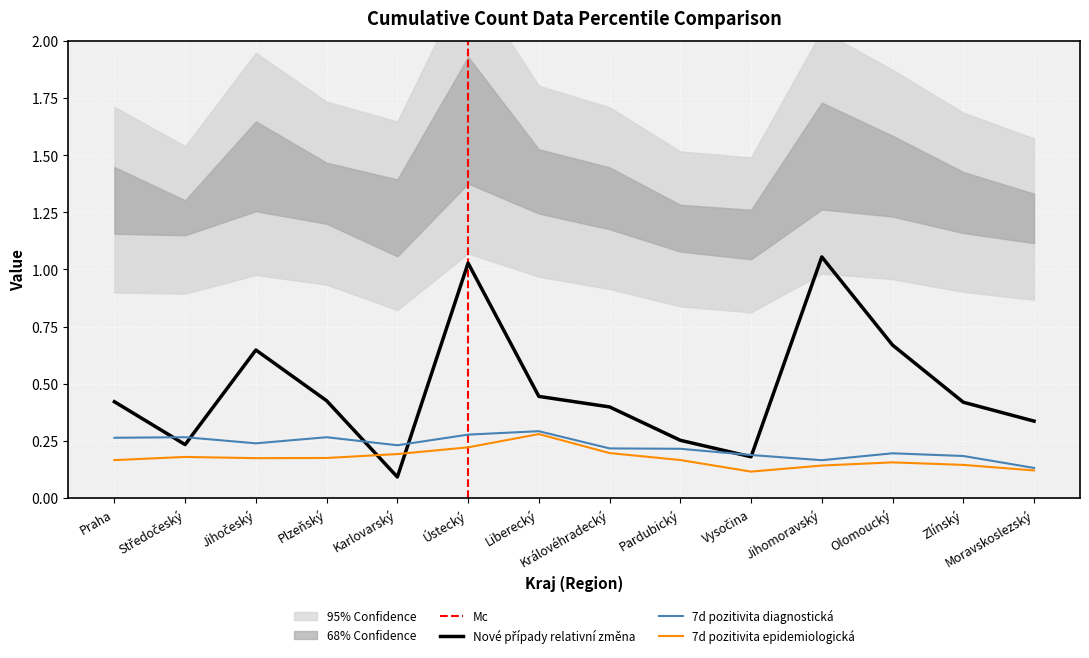

True or false: 7d pozitivita epidemiologická has a value of 0.3 at Praha.

False